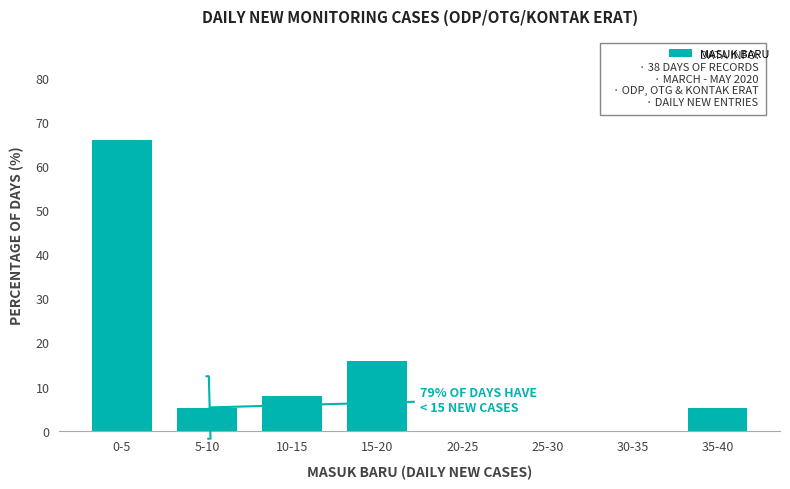

Reading right to left, list all the values displayed in this chart.

35-40=5.3	30-35=0.0	25-30=0.0	20-25=0.0	15-20=15.8	10-15=7.9	5-10=5.3	0-5=65.8